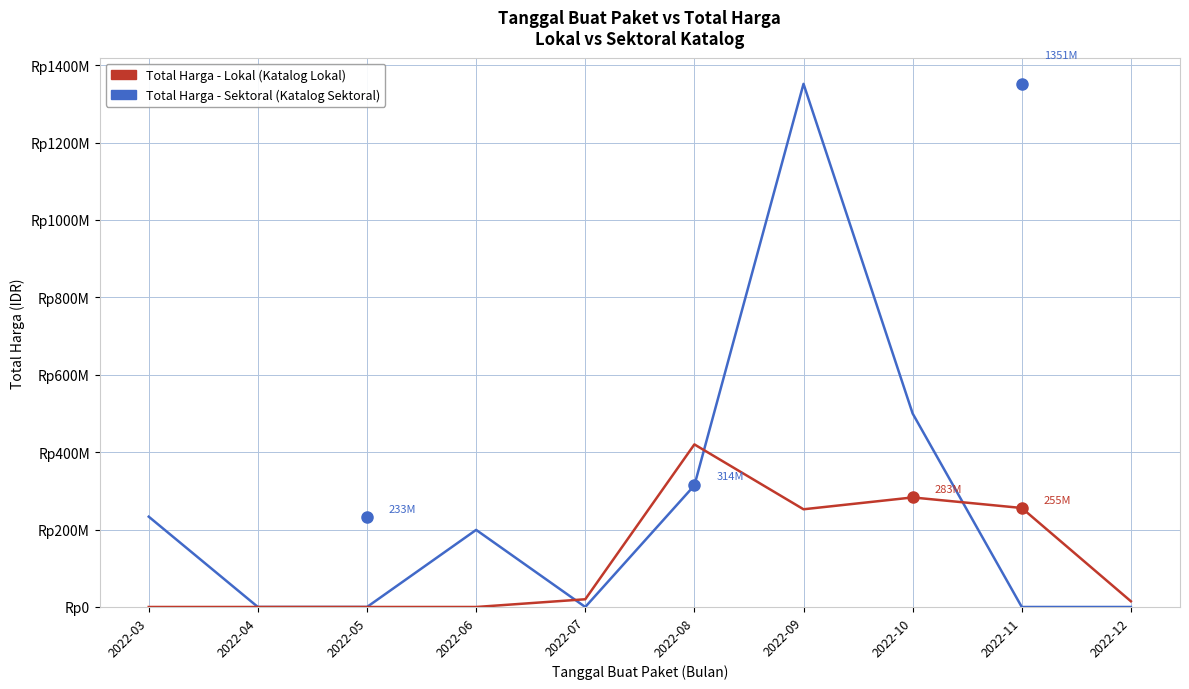

The value of Total Harga - Sektoral at 2022-05 is 0. True or false?

True